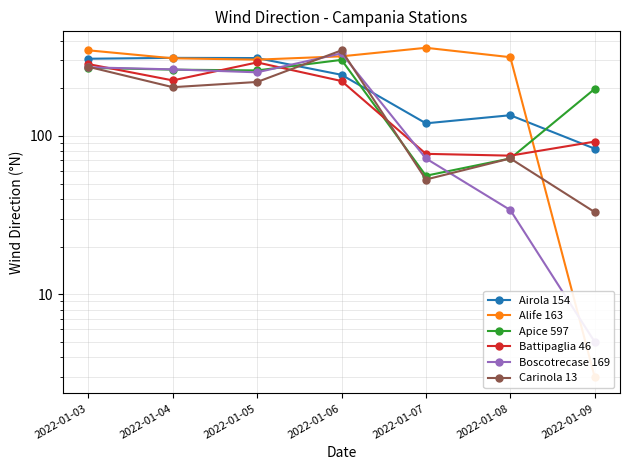

What is the sum of the Carinola 13 values at 2022-01-06 and 2022-01-05?

566